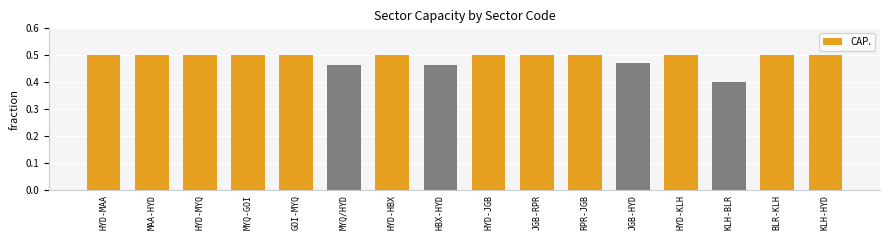

What is the smallest value displayed?

0.4